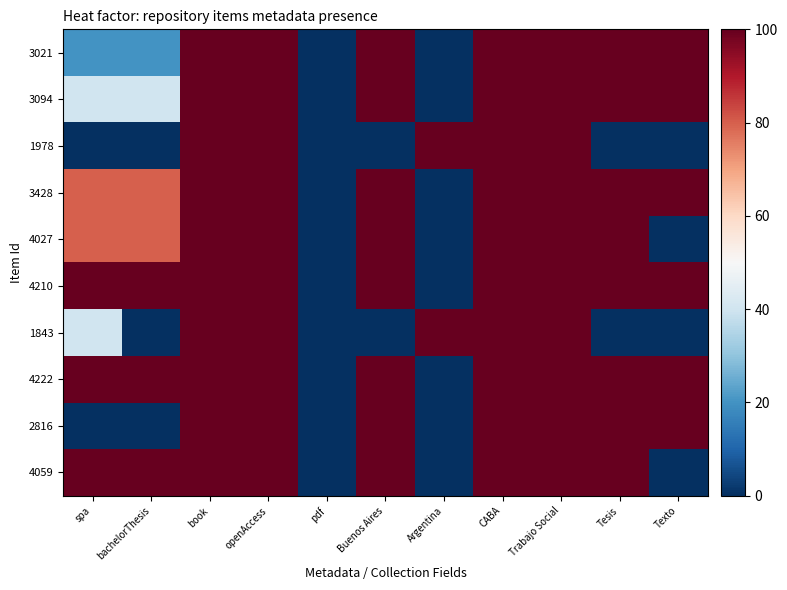

What is the total value across all series at bachelorThesis?

520